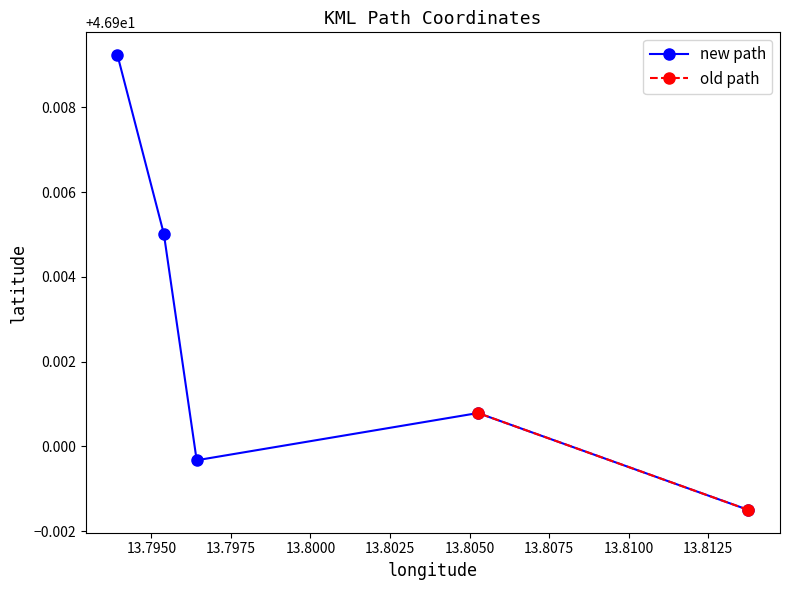

Count the new path values in the range 46 to 47.

5